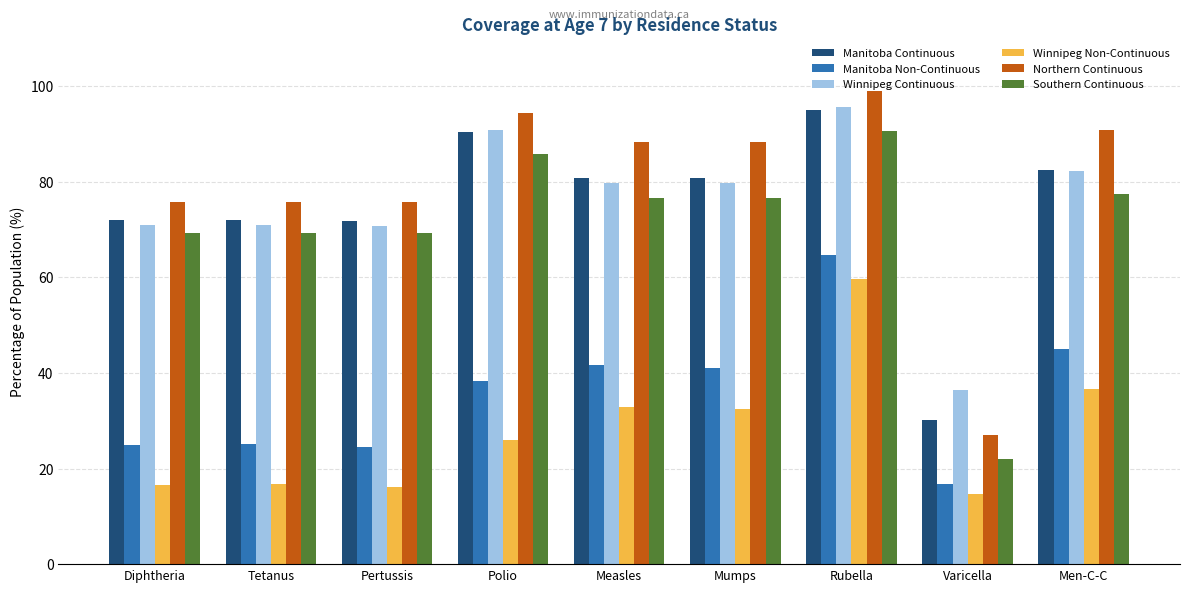

What is the value of the Manitoba Continuous bar at the 8th from the left?

30.1